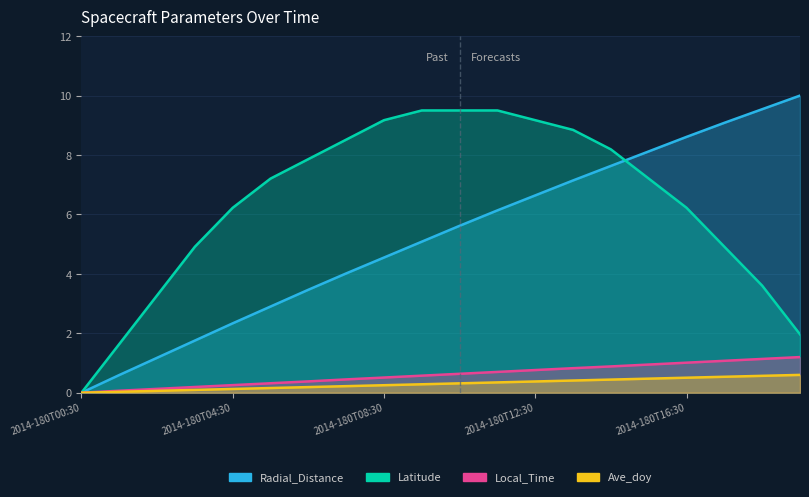

Count the number of categories in the chart.

20